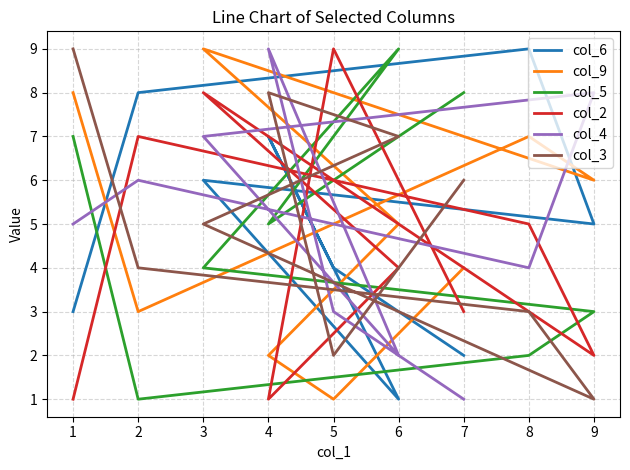

How many lines are shown in the chart?

6